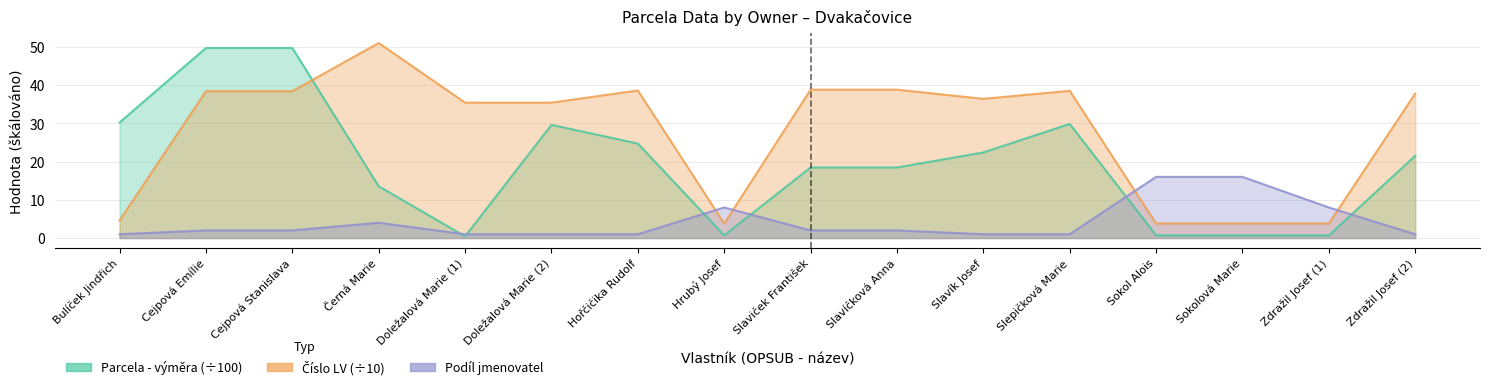

What position from the left is Slaviček František?

9